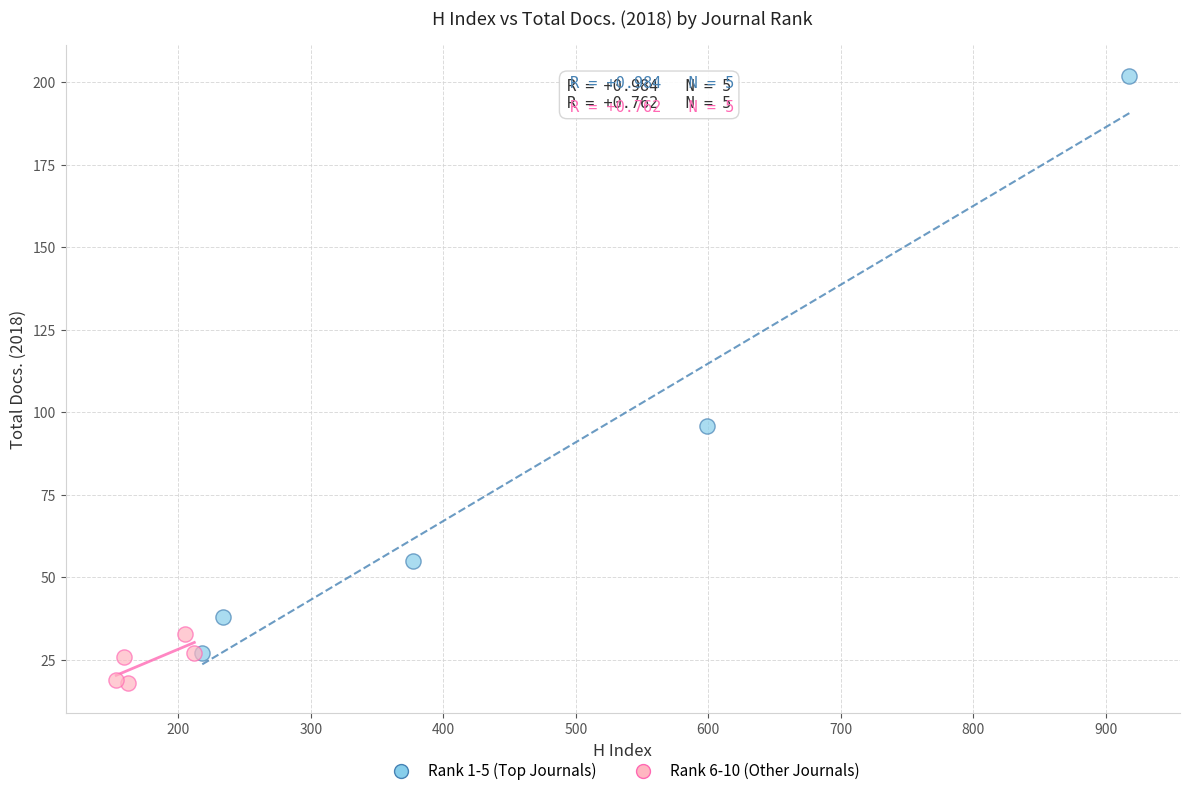

Which series has the widest spread of Y values?

Rank 1-5 (Top Journals)